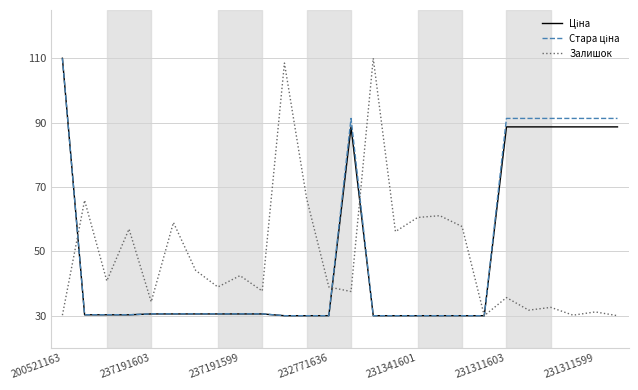

What is the maximum value for Залишок?

110.0